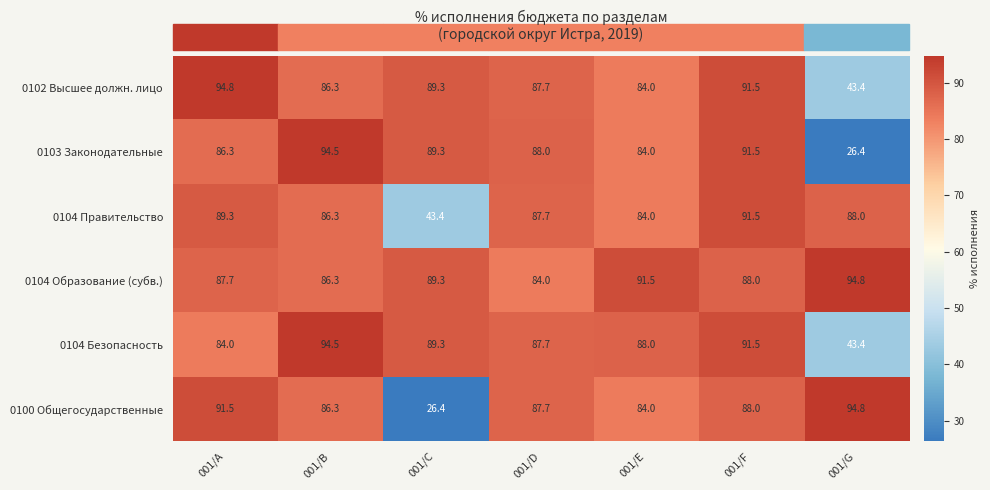

What is the difference between the highest and lowest values at 001/B?

8.2